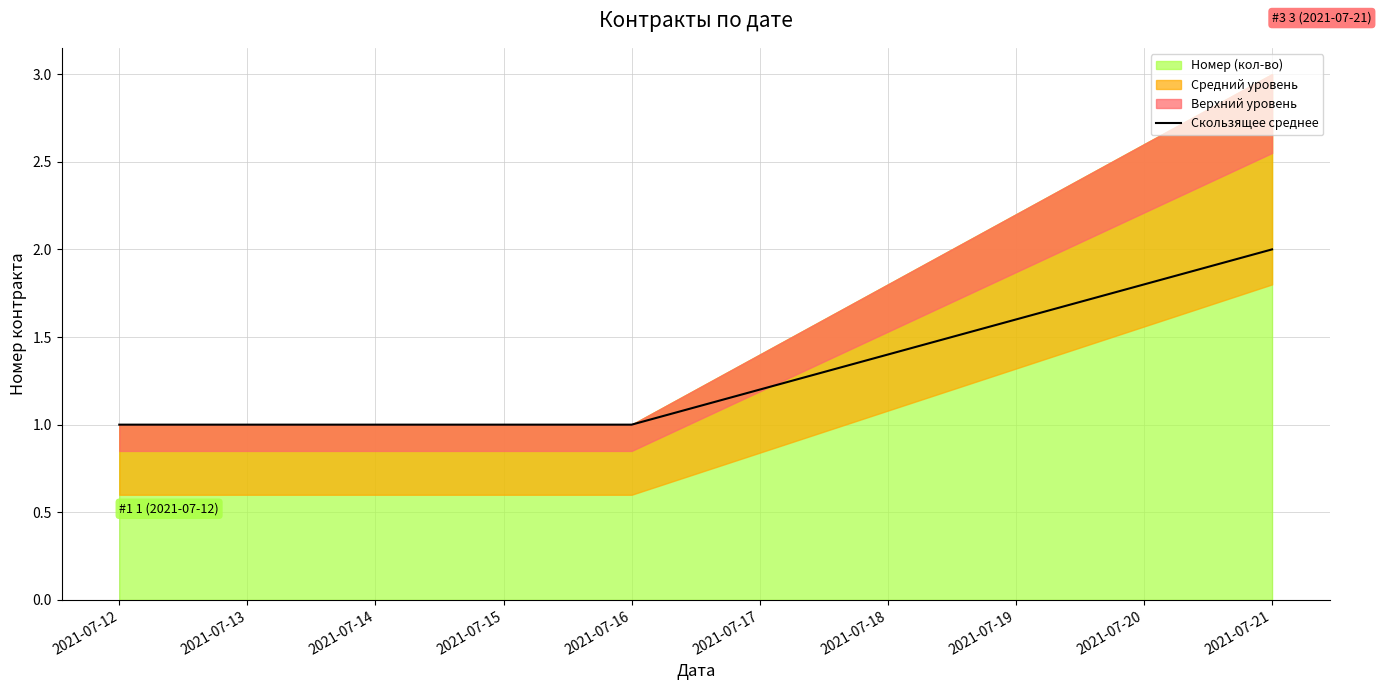

At which label does Скользящее среднее reach its peak?

2021-07-21